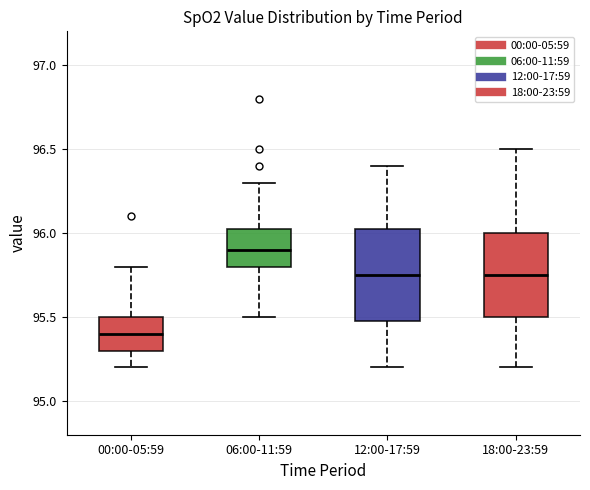

Which box's median line is the lowest?

00:00-05:59